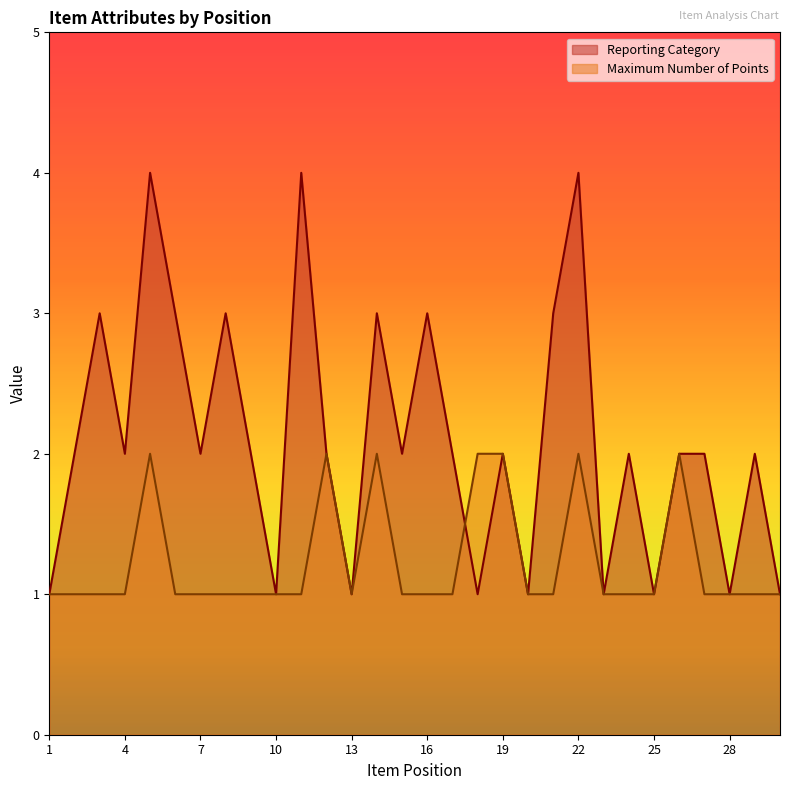

What is the value of the Maximum Number of Points point at the 17th from the left?

1